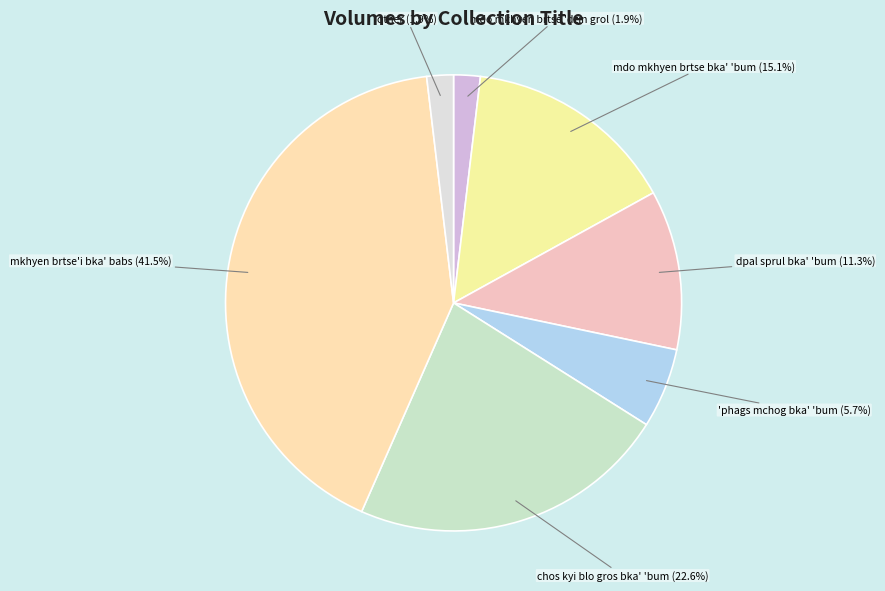

What percentage do mdo mkhyen brtse 'dzin grol and mkhyen brtse'i bka' babs together represent?

43.4%